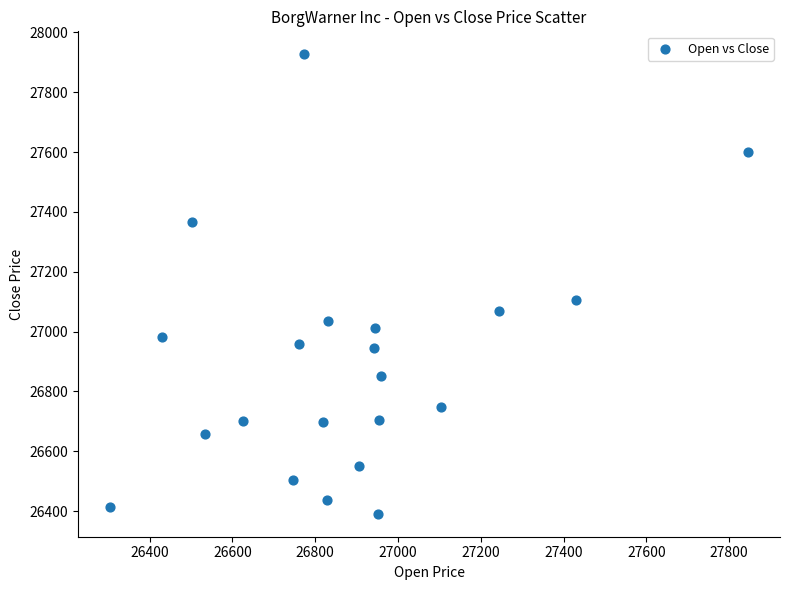

What Y value in the scatter plot is closest to 27159?

27107